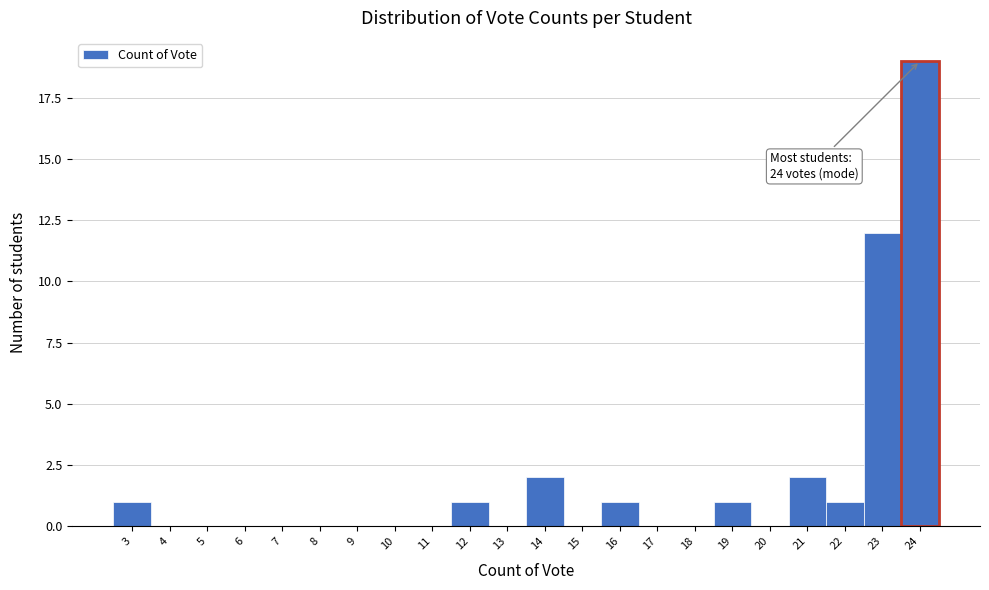

Which range on the x-axis has the tallest bar?

23.5 to 24.5